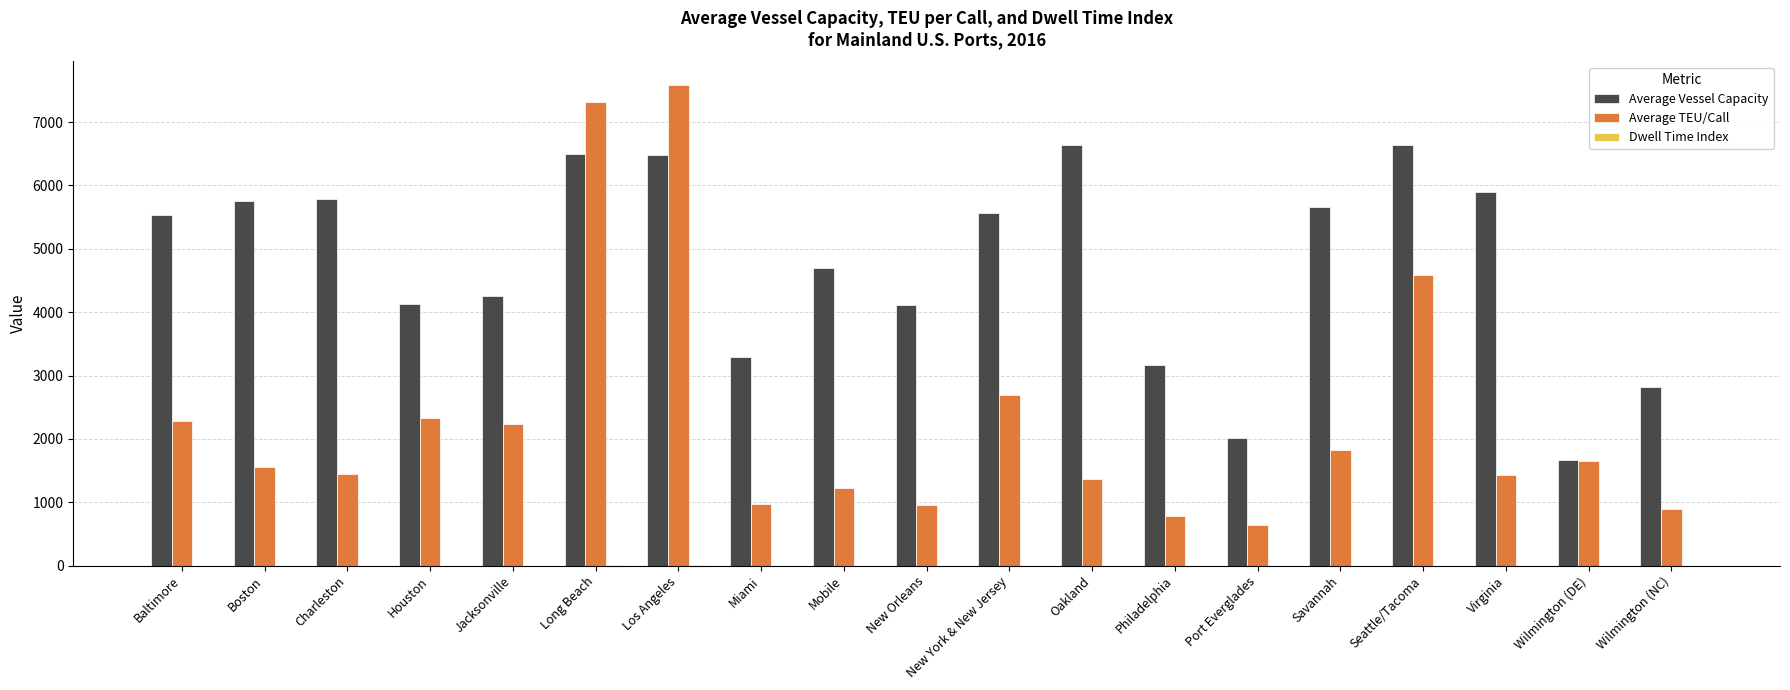

What is the spread (max minus min) of values at Virginia?

5900.0